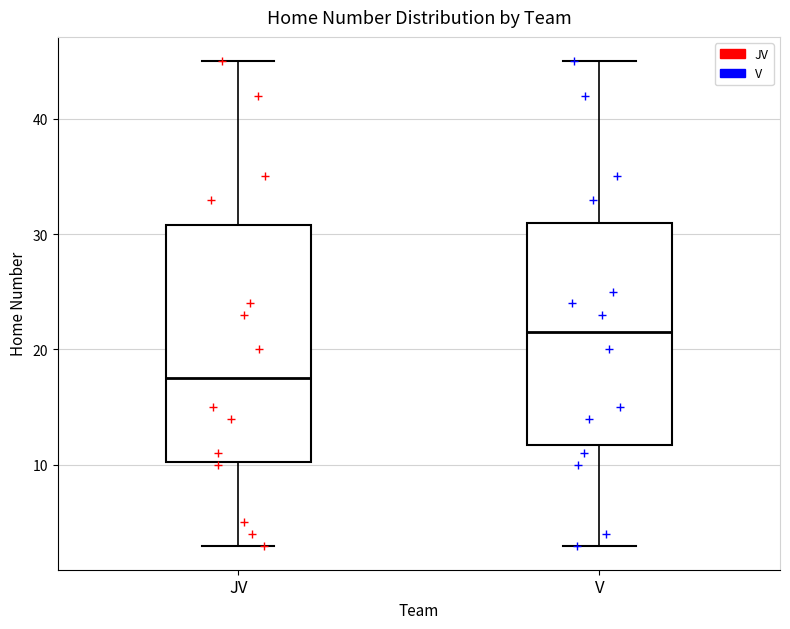

Reading left to right, transcribe this box plot: for each box, give where its median line is, the range the box spans, and where its two whiskers end, as read against the y-axis. The values are not printed on the chart, so give them approximately, as read against the axis.

JV: median 18, box 10 to 31, whiskers 3 to 45
V: median 22, box 12 to 31, whiskers 3 to 45